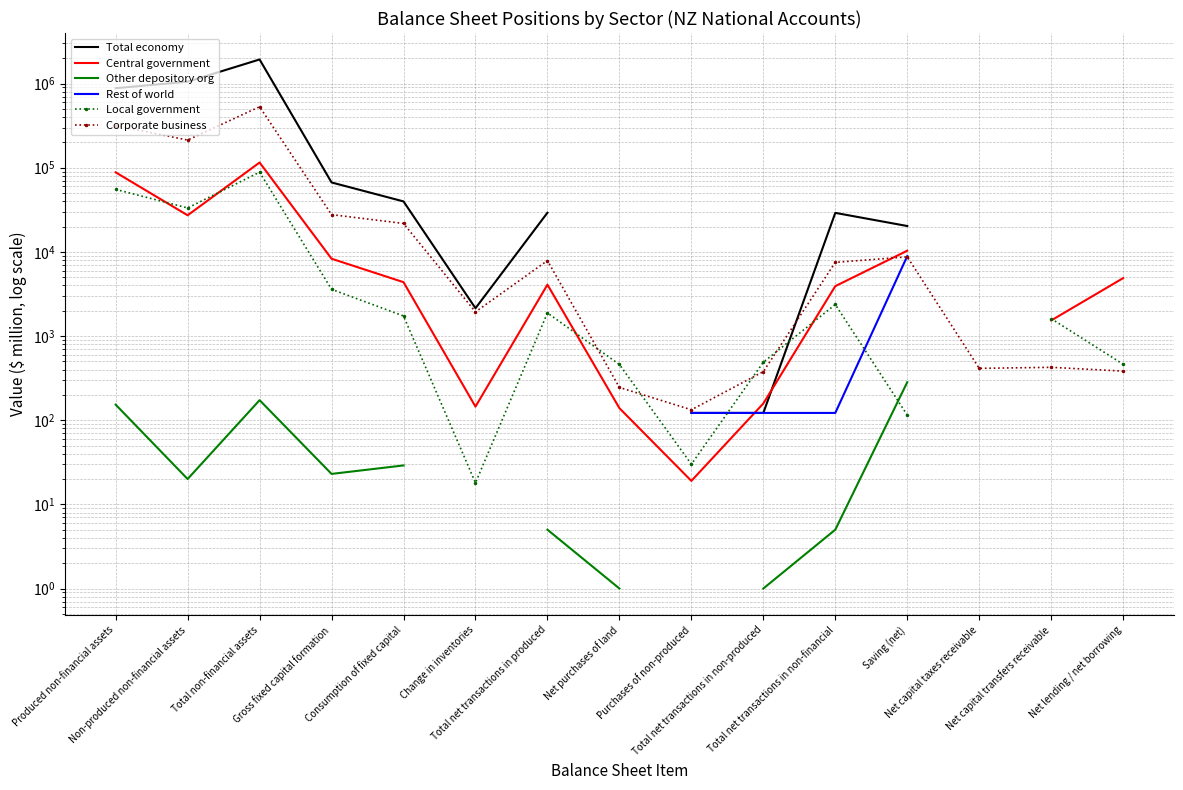

What is the difference between the second highest and minimum values in the Central government series?

115299.0